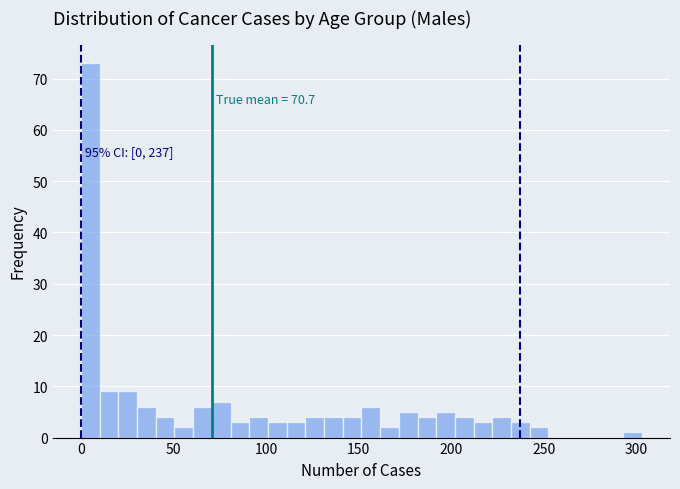

Read against the x-axis, roughly where is the centre of the tallest bar?

5